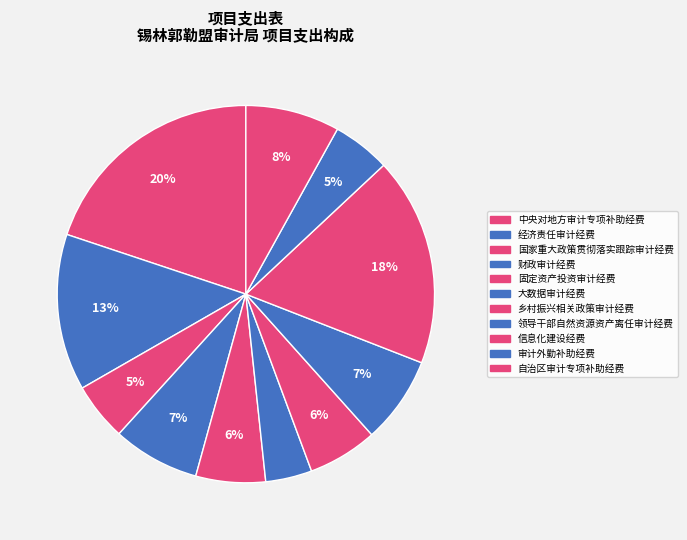

How many slices are in this pie chart?

11